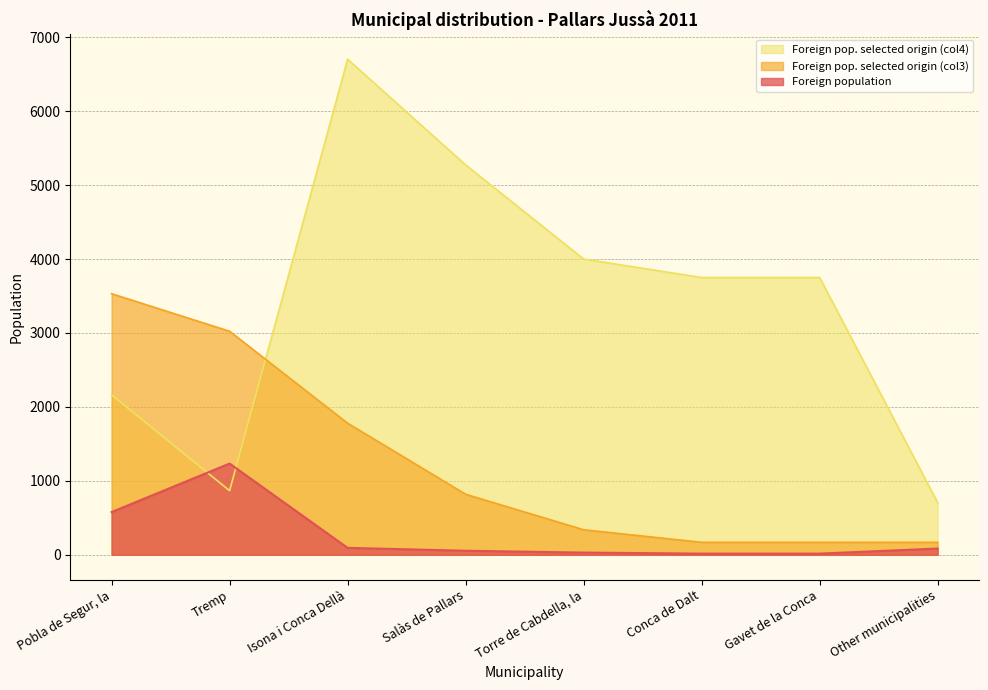

How many data points does each series have?

8